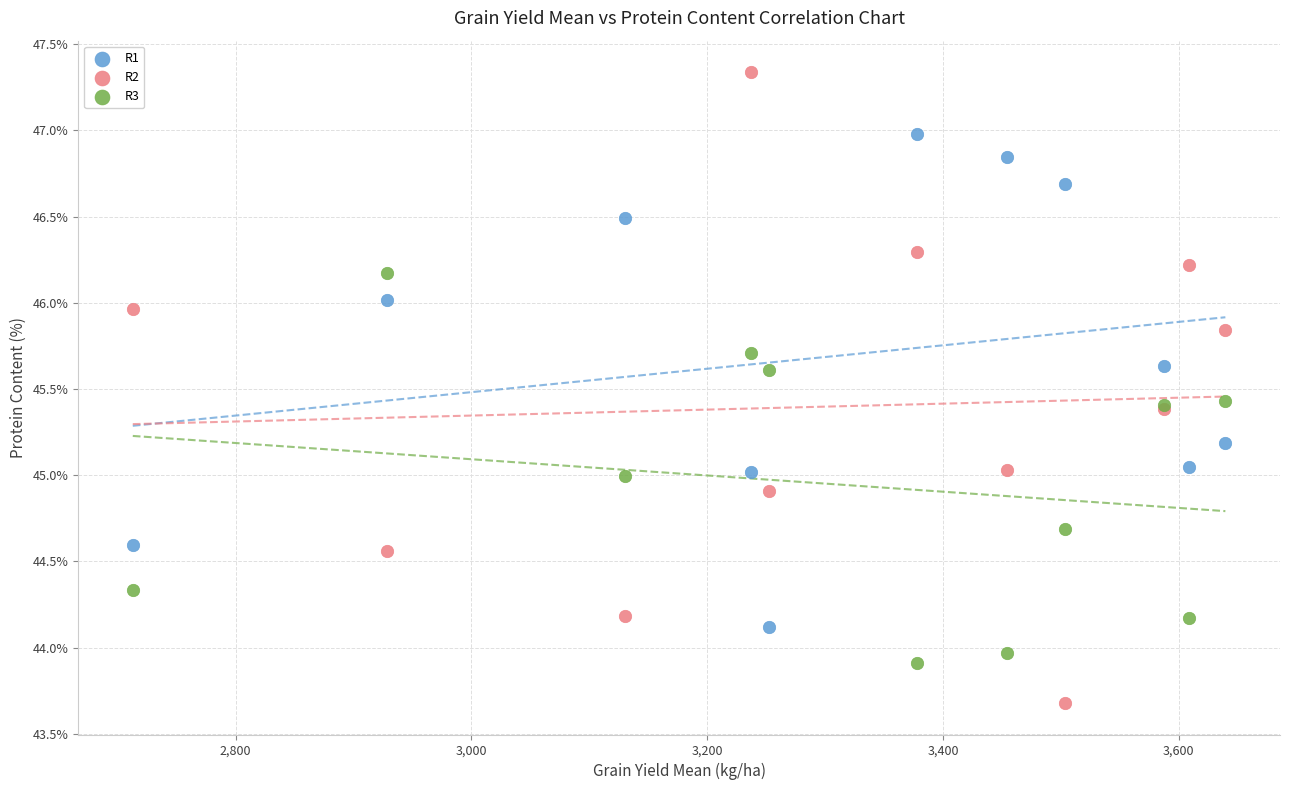

What is the X range (max minus min) for the scatter plot?

927.0